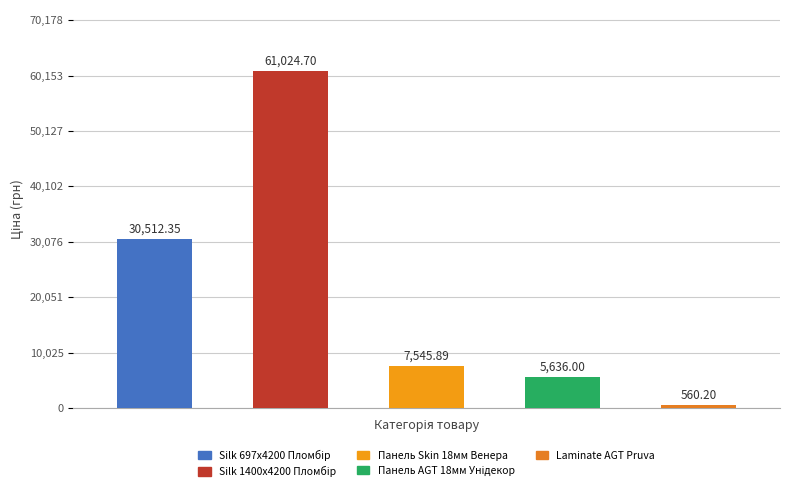

What is the sum of all values?

105279.1